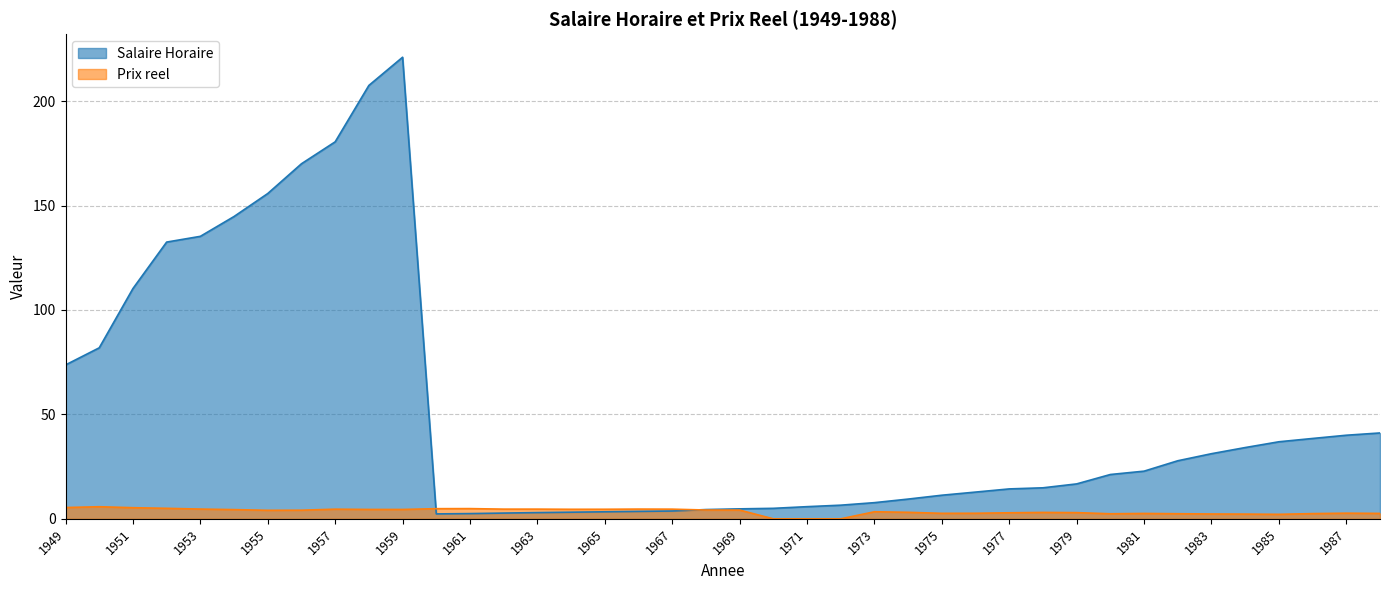

List the series in order of their peak value, lowest first.

Prix reel, Salaire Horaire